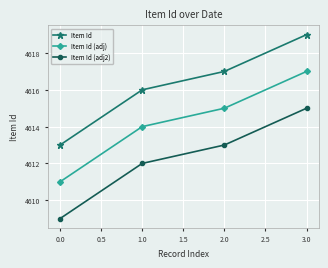

Which category has the lowest value in the Item Id (adj) series?

0.0